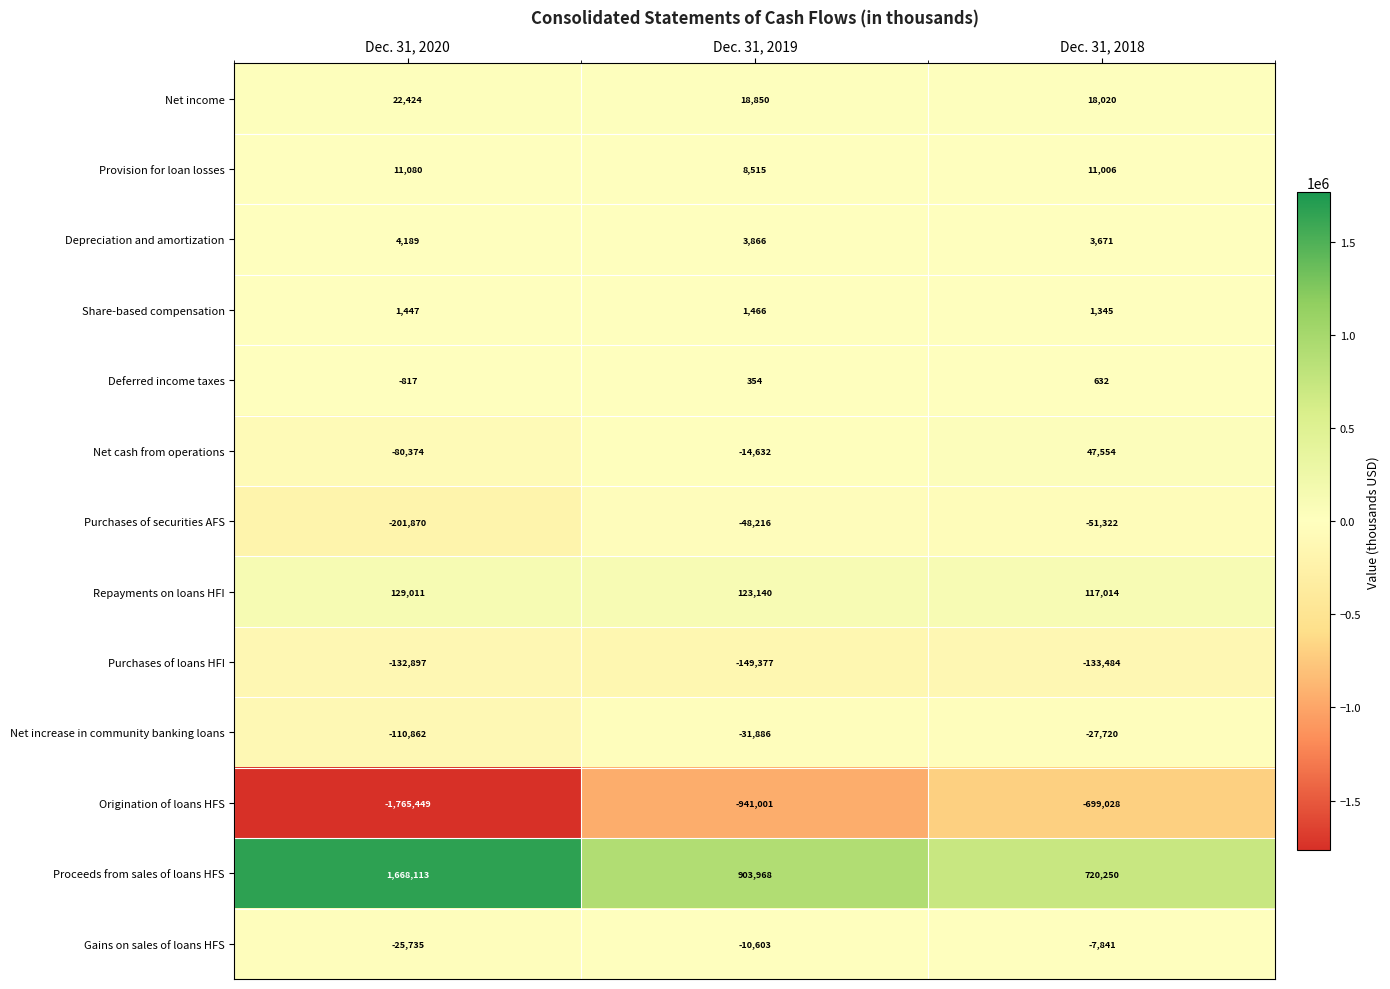

What is the greatest value displayed?

1668113